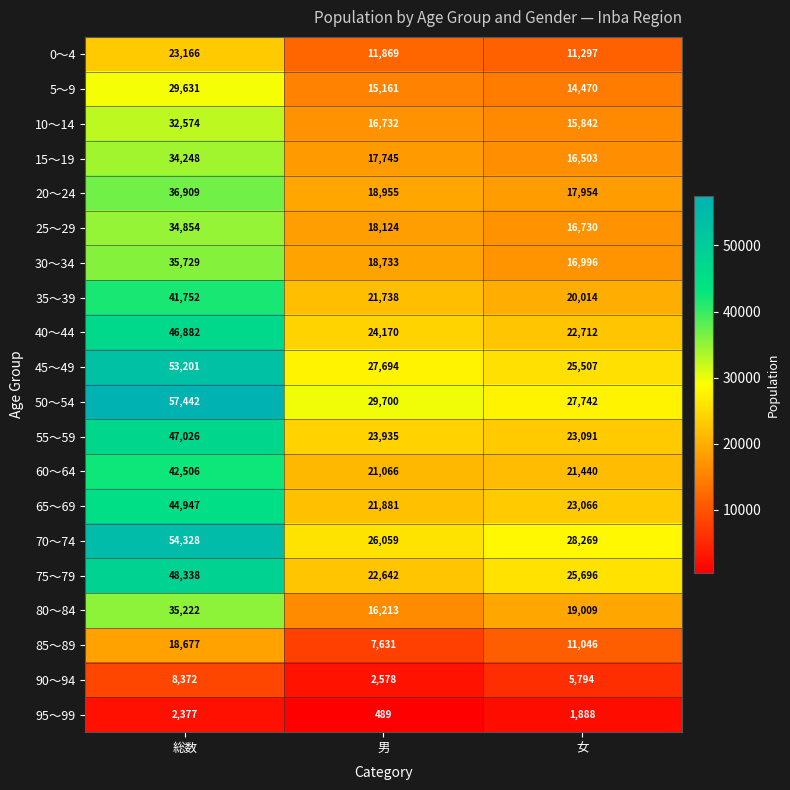

What is the difference between the maximum and second lowest values in the 90～94 series?

2578